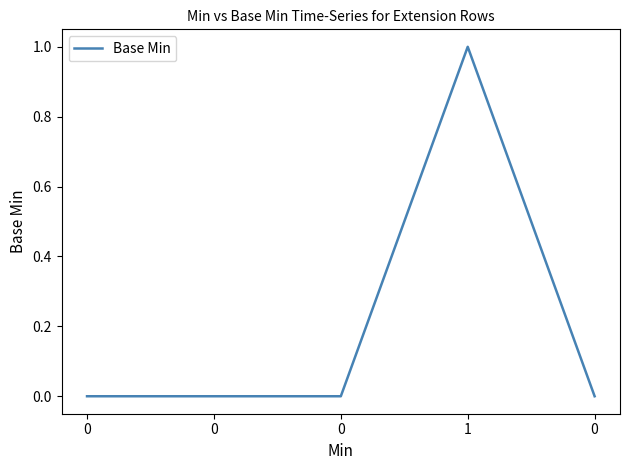

True or false: the data shows 1 at 0.

False